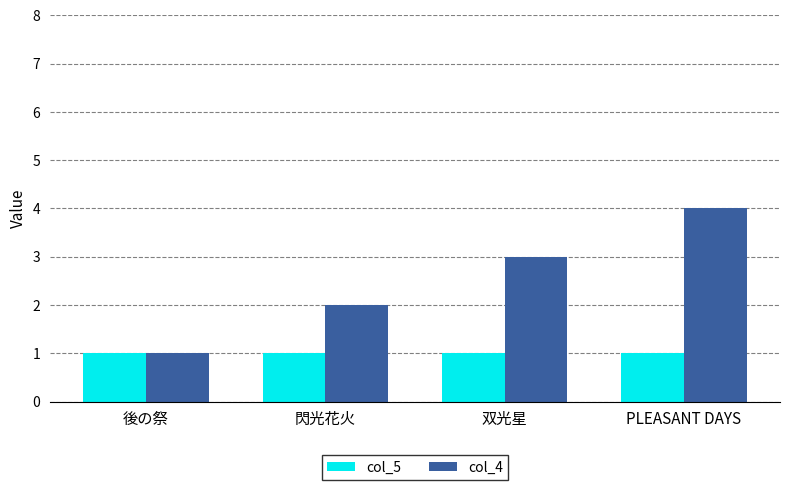

Does the chart contain stacked bars?

No